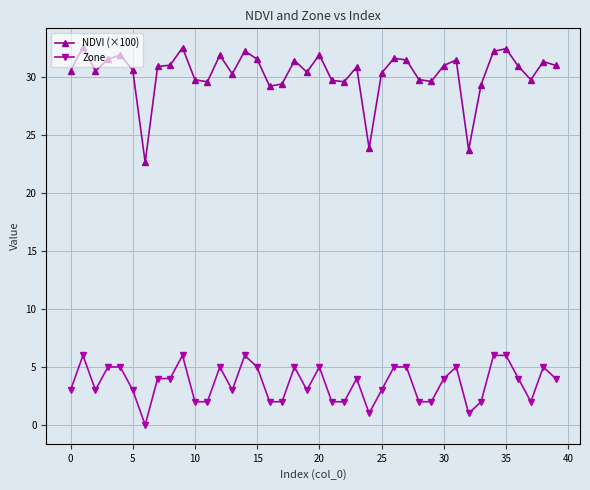

True or false: Zone has more than 0 interior local peaks.

True